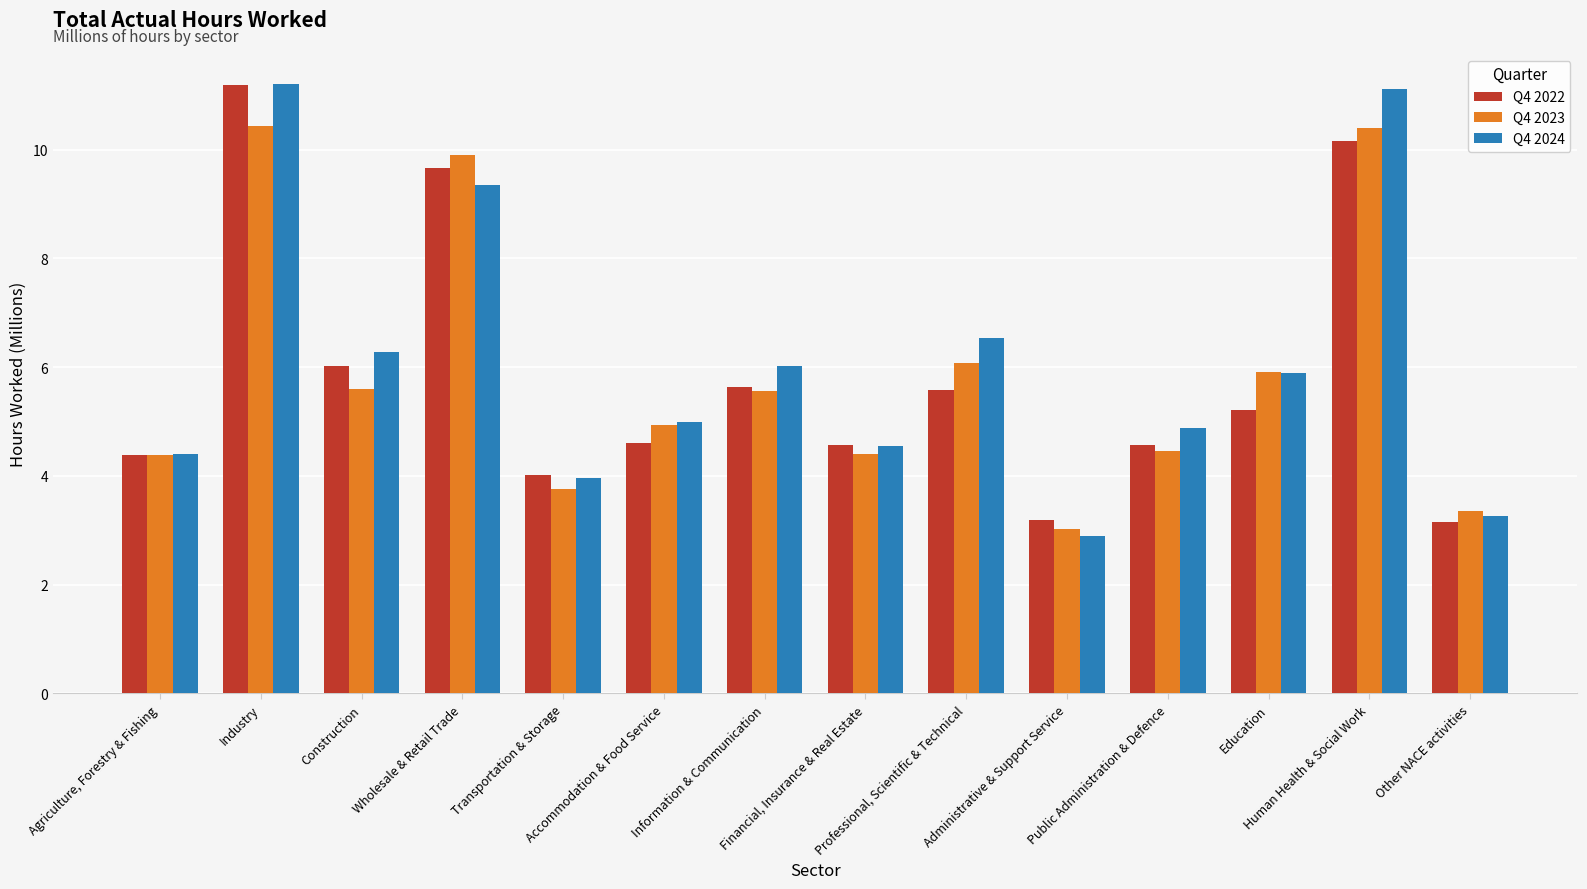

What is the difference between the maximum and minimum values in the Q4 2024 series?

8.3